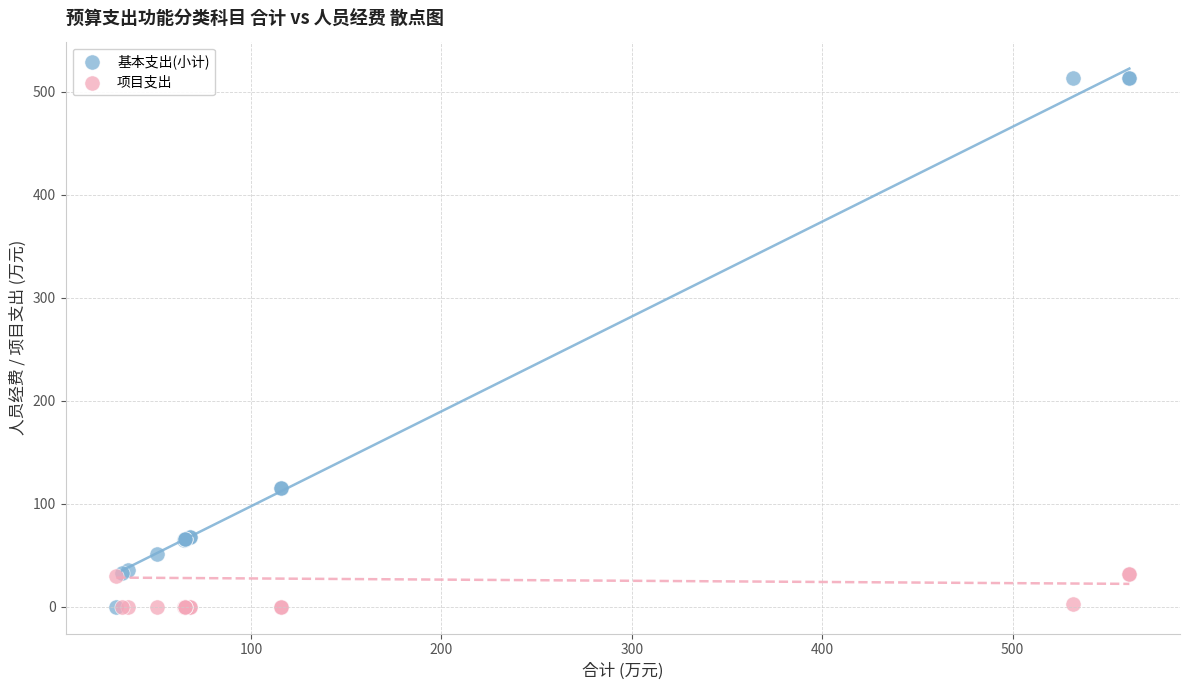

What are all the series names shown in the legend?

基本支出(小计), 项目支出